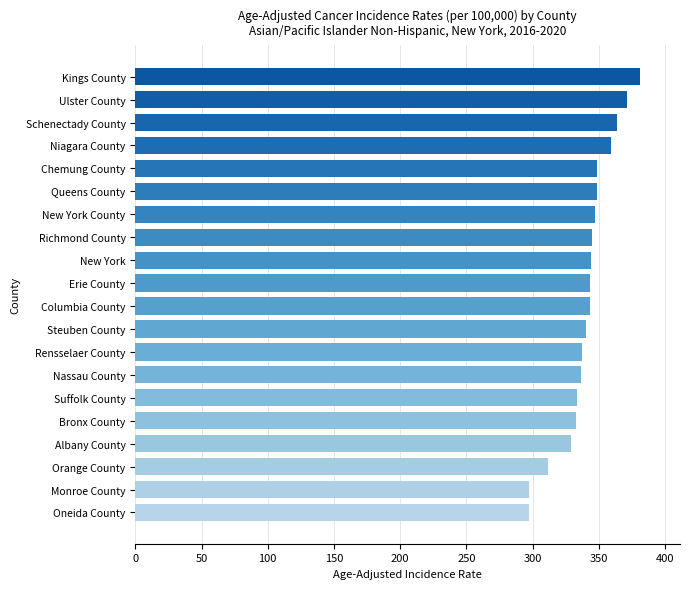

Count the number of data series in this chart.

1